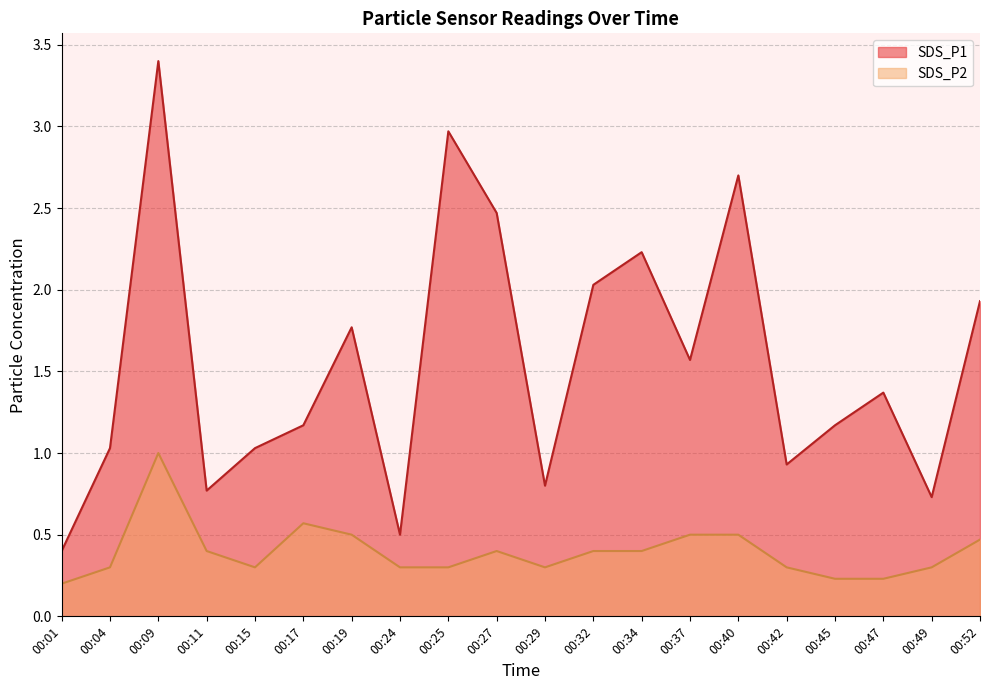

Is the value of SDS_P1 at 00:32 greater than the value of SDS_P2 at 00:24?

Yes